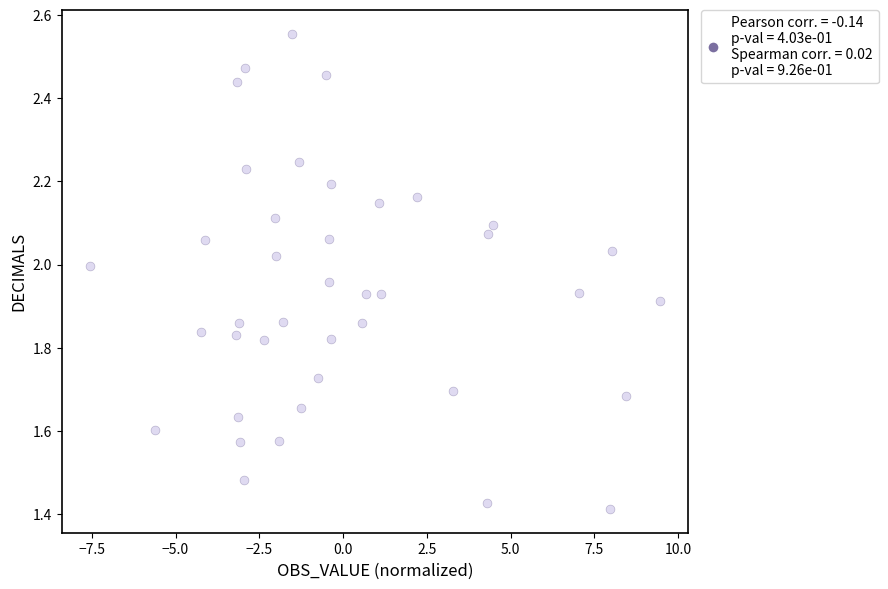

What is the range of X values (max minus min)?

17.0